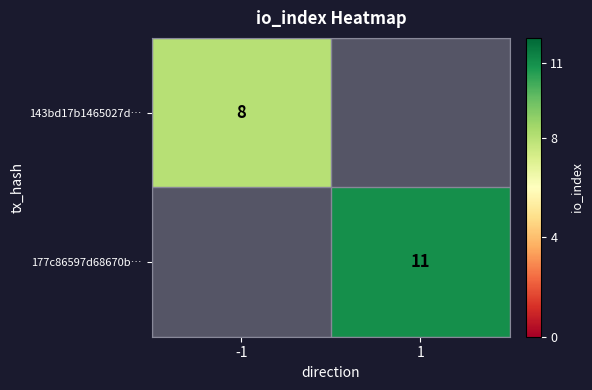

Is the value of 177c86597d68670b… at 1 greater than the value of 143bd17b1465027d… at -1?

Yes